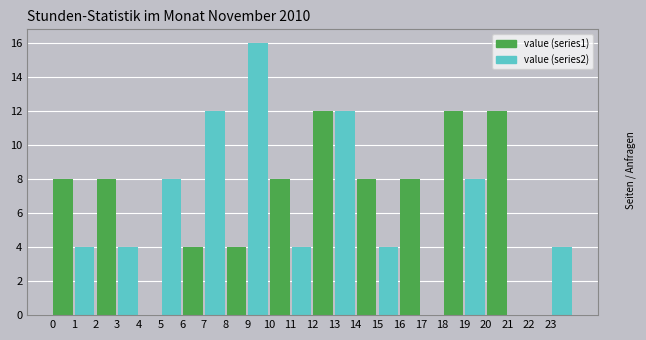

Reading left to right, what are all the values shown in this chart?

value (series1): 1=8	3=8	5=0	7=4	9=4	11=8	13=12	15=8	17=8	19=12	21=12	23=0
value (series2): 1=4	3=4	5=8	7=12	9=16	11=4	13=12	15=4	17=0	19=8	21=0	23=4